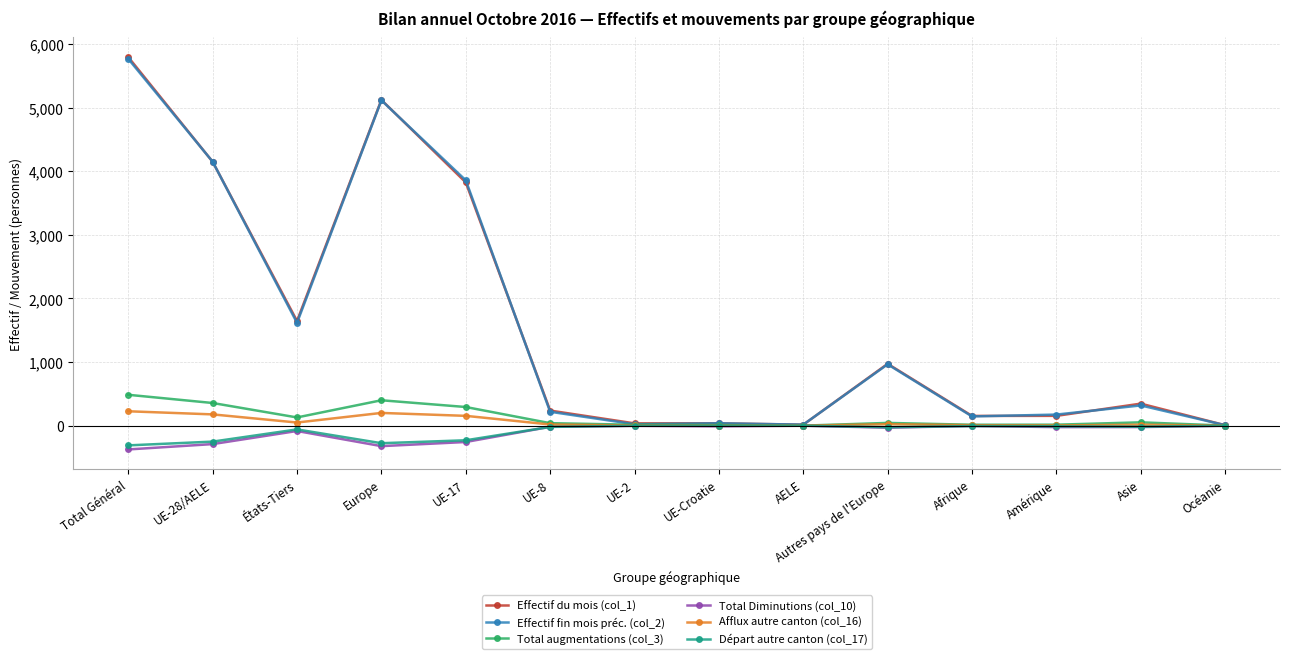

How many distinct data groups are displayed?

6